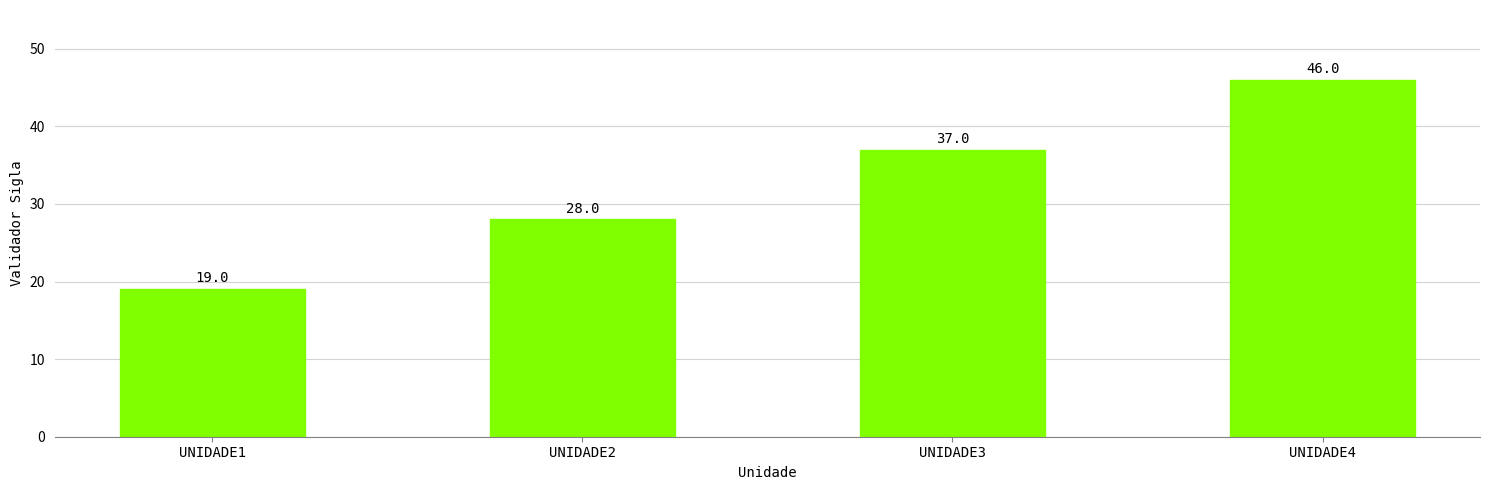

Which category has the highest value across all series?

UNIDADE4